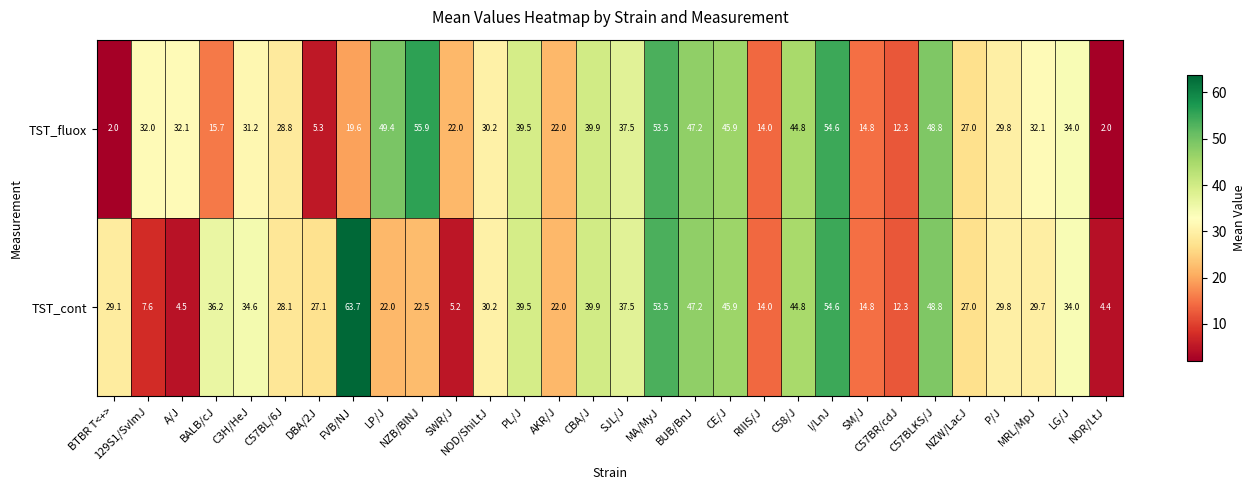

What value does the TST_fluox series have at RIIIS/J?

14.0